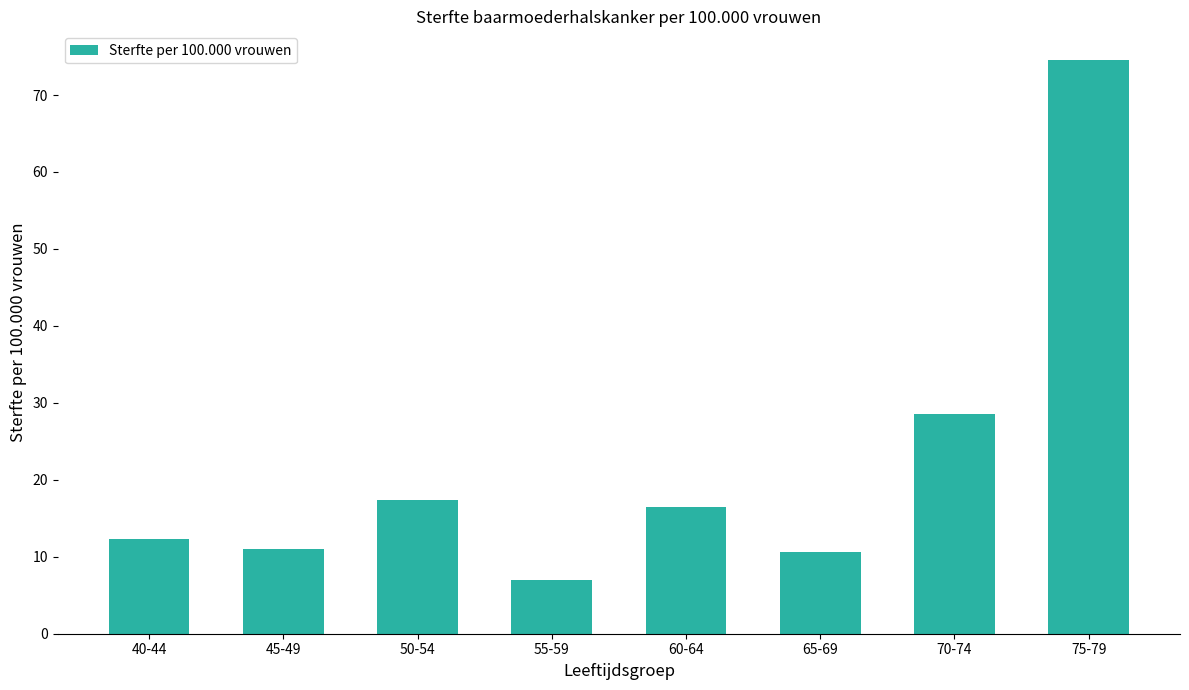

The value at 55-59 is 2.3. True or false?

False